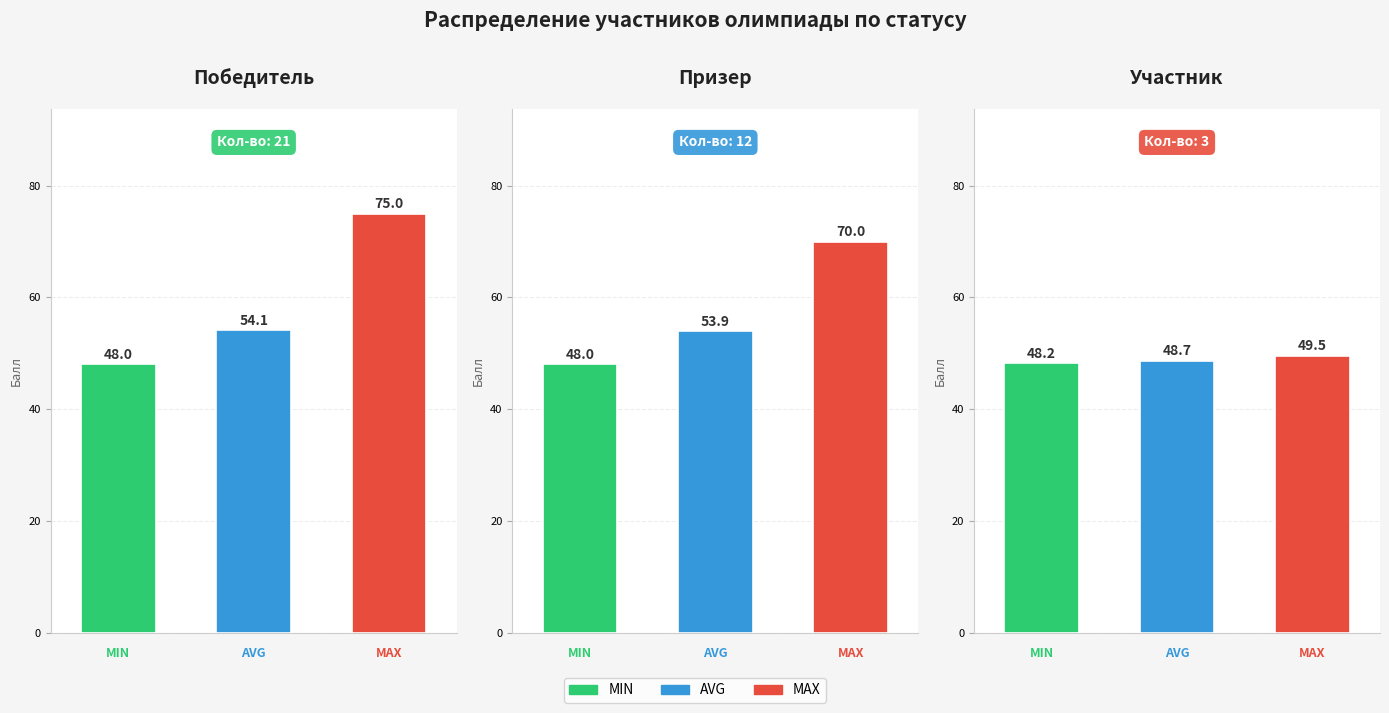

What is the value of the Победитель bar at the 1st from the left?

48.0